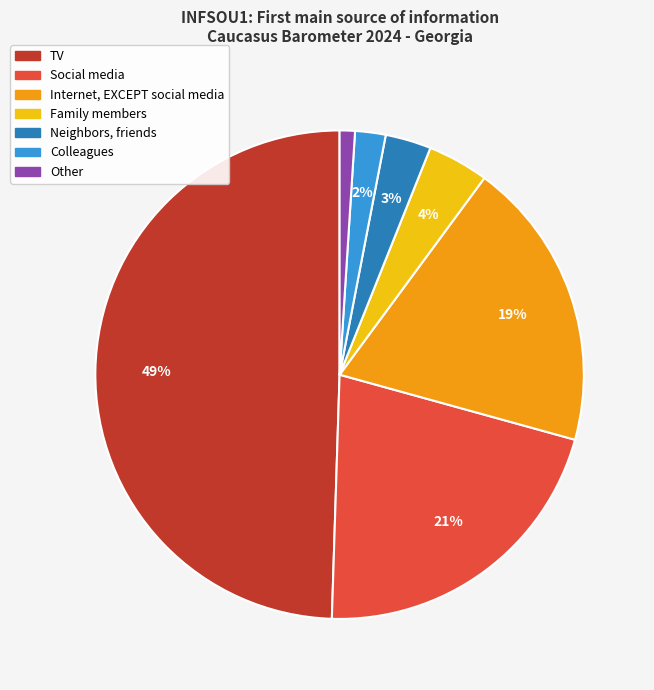

How many segments does this pie chart have?

7